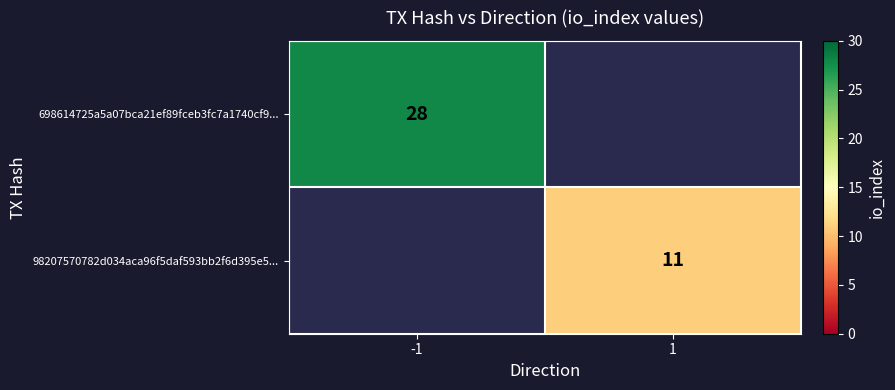

The value of 698614725a5a07bca21ef89fceb3fc7a1740cf9... at -1 is 16. True or false?

False